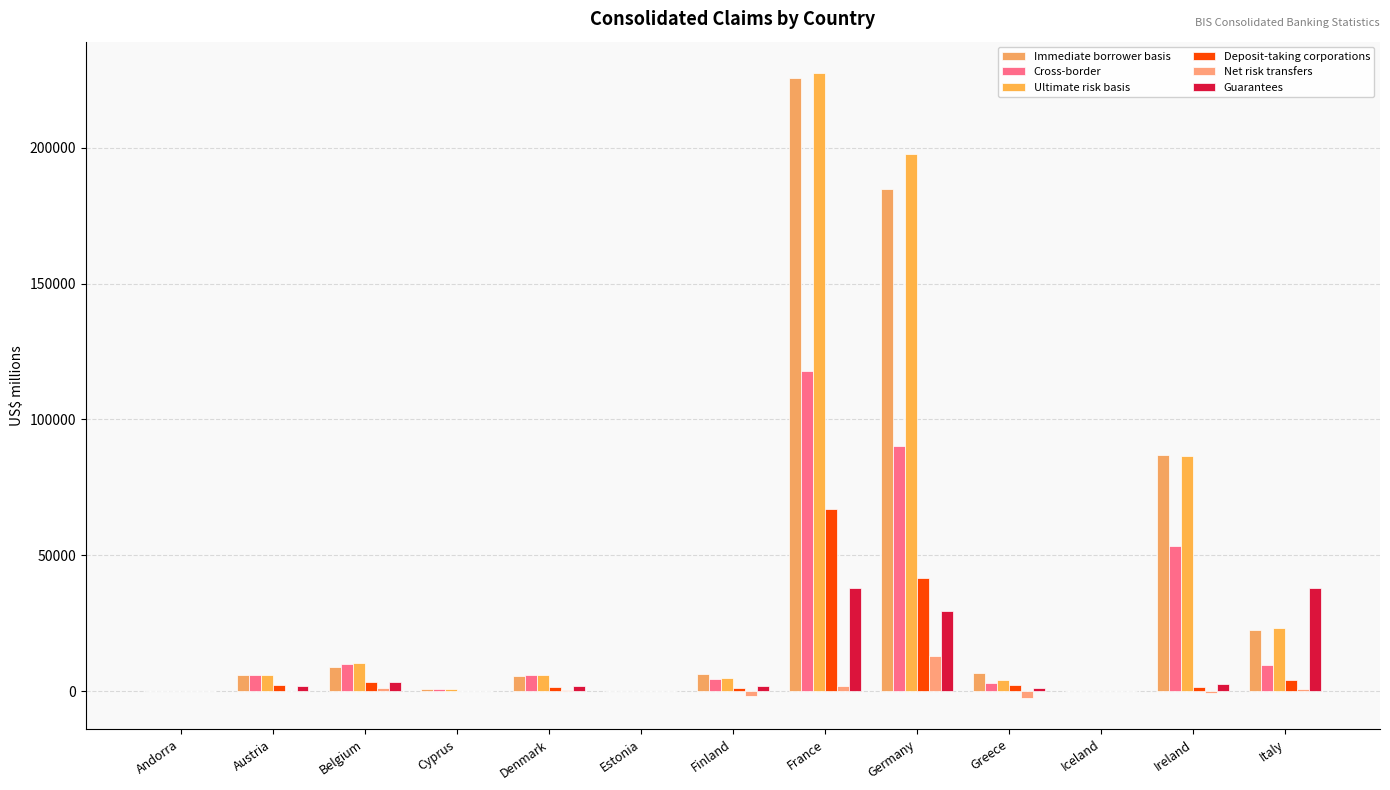

At how many categories does at least one series exceed 197473?

2